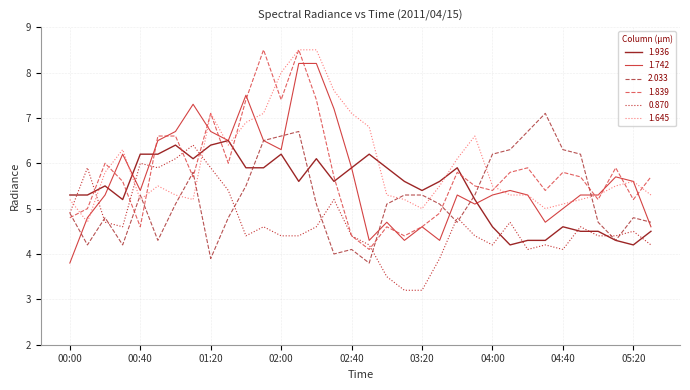

Which series has the largest total across all categories?

1.645